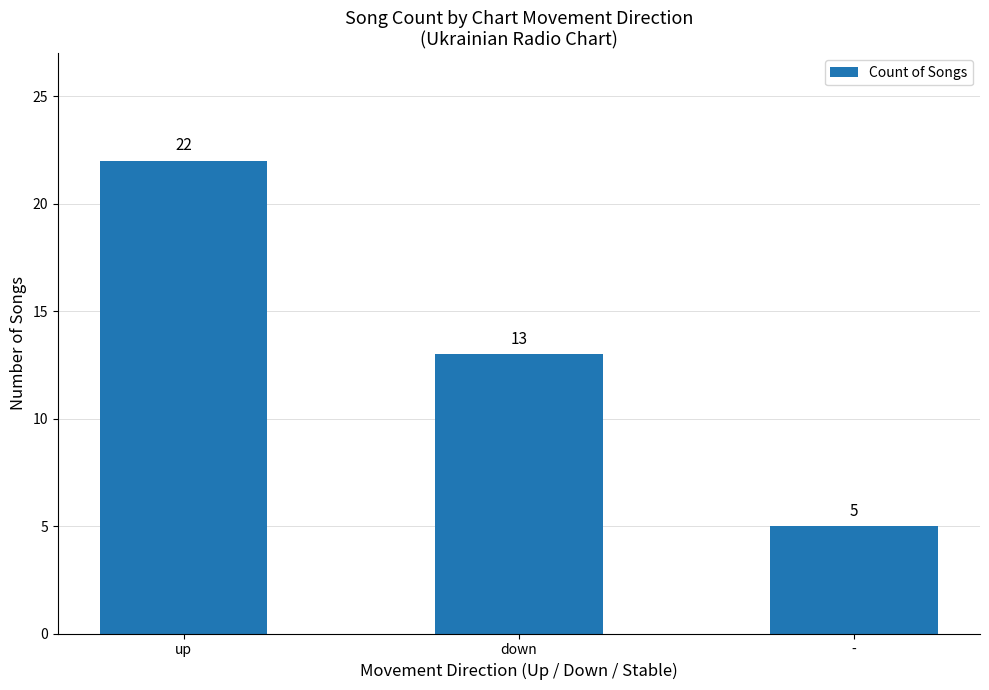

What is the label of the 3rd bar from the right?

up